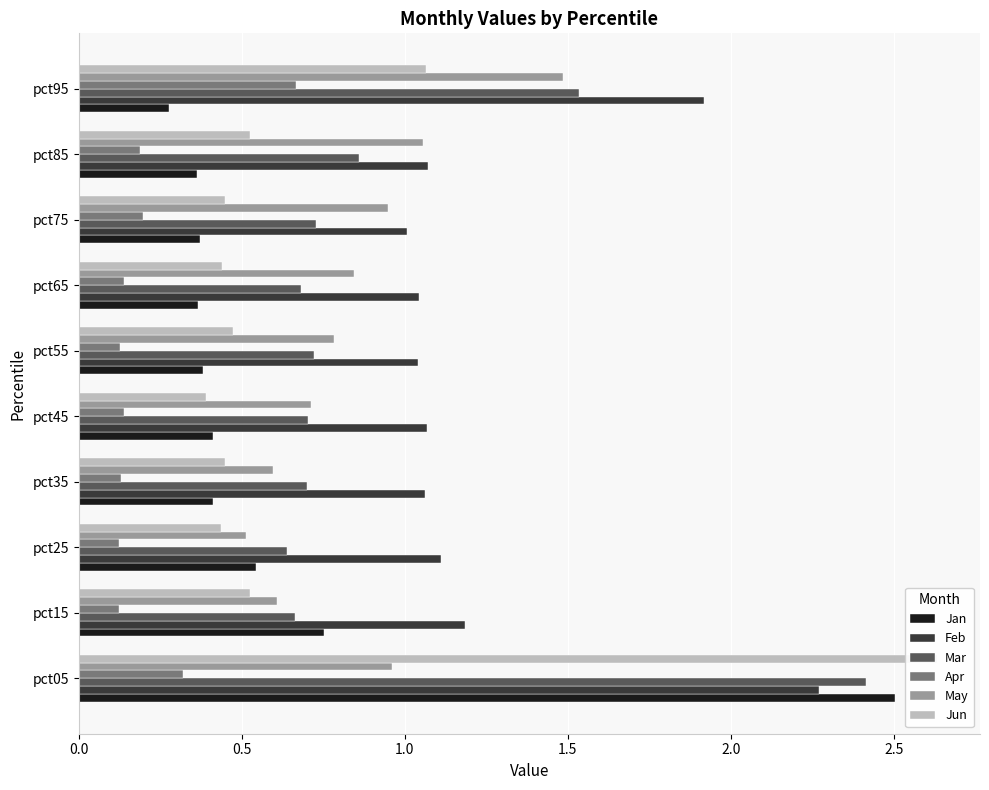

Which series has the largest range (max minus min)?

Jun